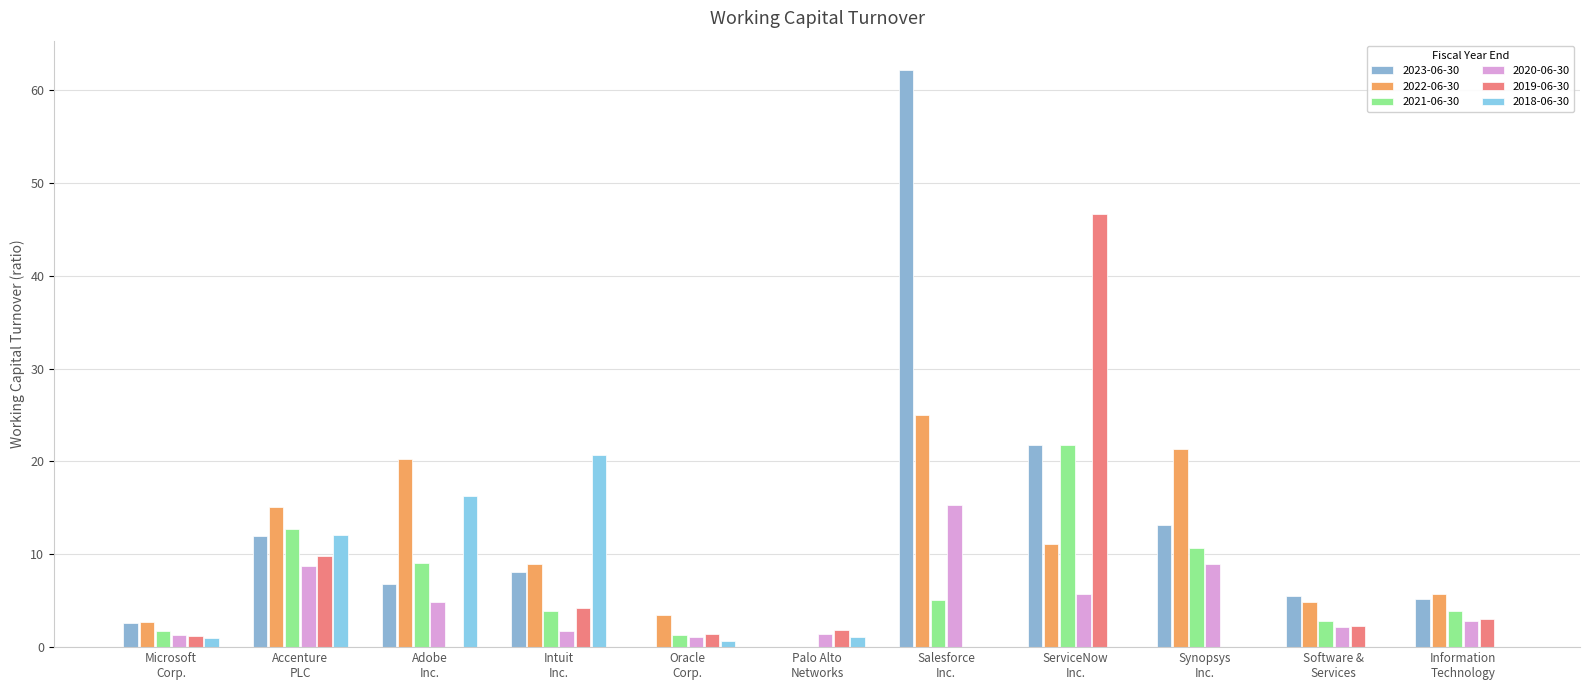

Which category has the lowest value across all series?

Oracle Corp.